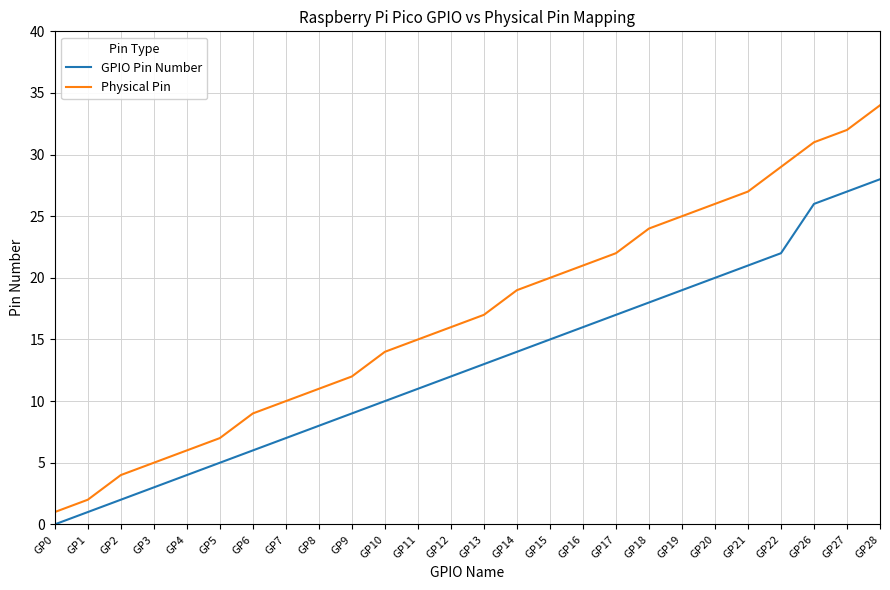

What is the difference between the maximum and minimum values in the GPIO Pin Number series?

28